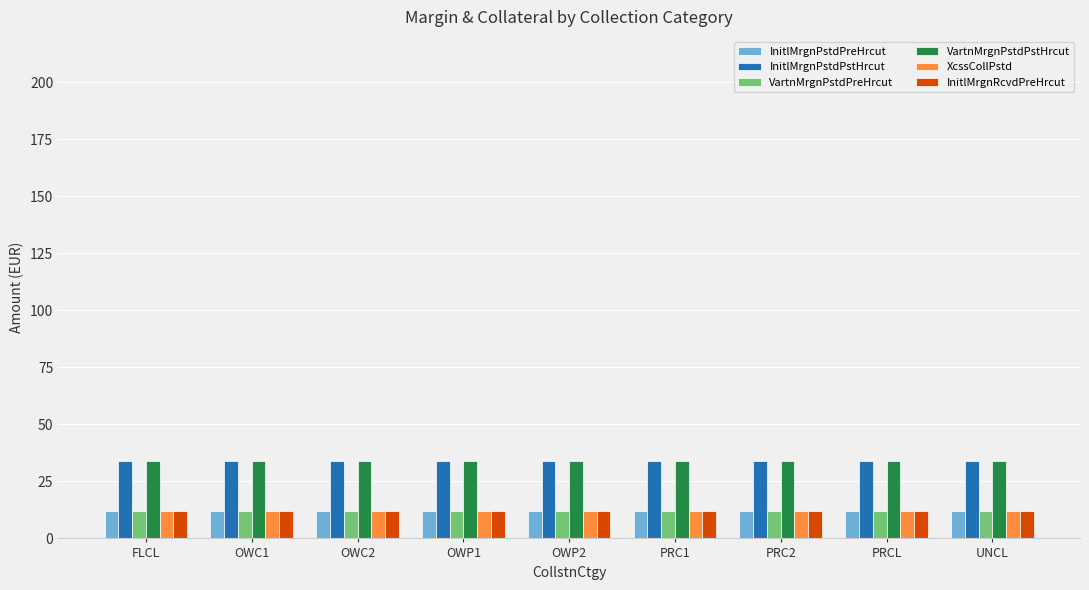

What is the average value of the InitlMrgnPstdPstHrcut series?

34